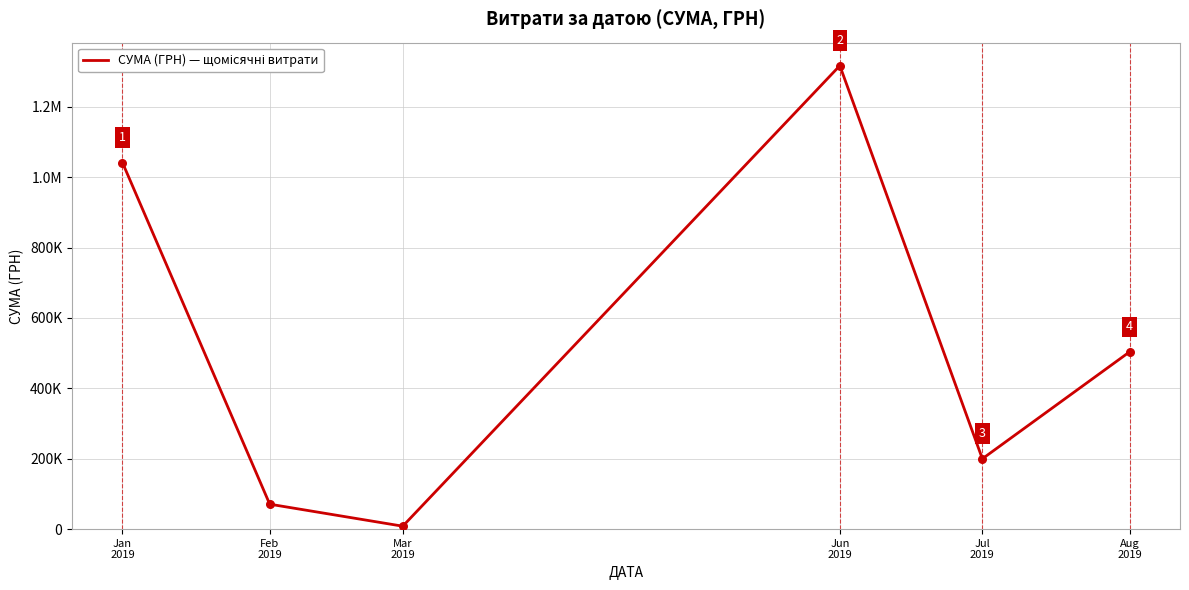

Between Jan
2019 and Aug
2019, which is larger?

Jan
2019